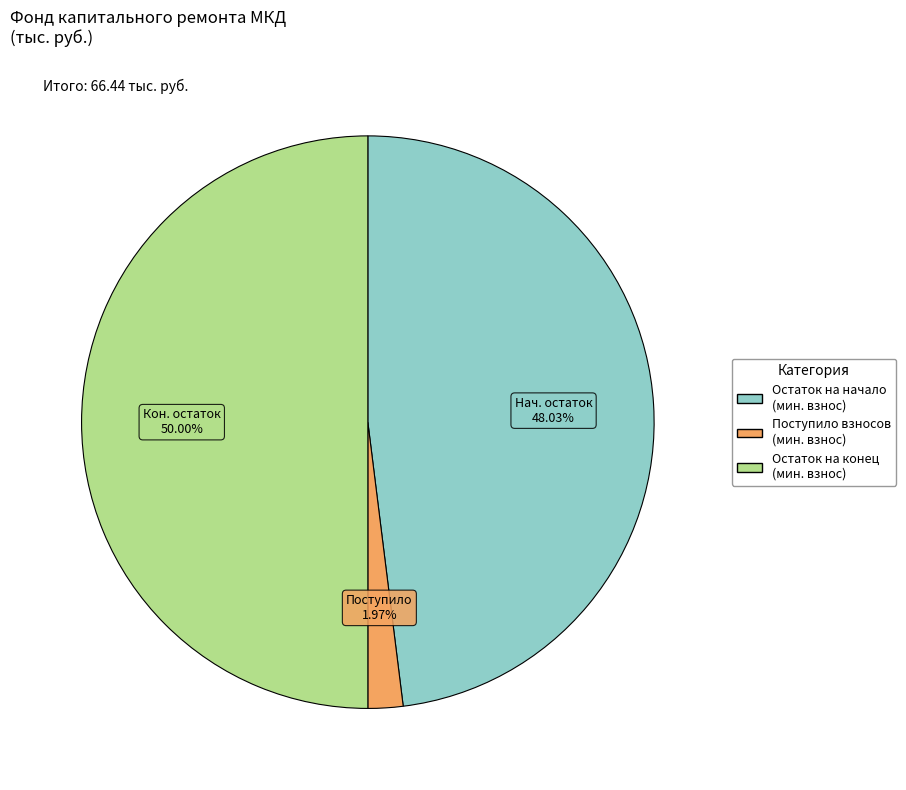

What is the smallest slice in the pie chart?

Поступило взносов (мин. взнос)